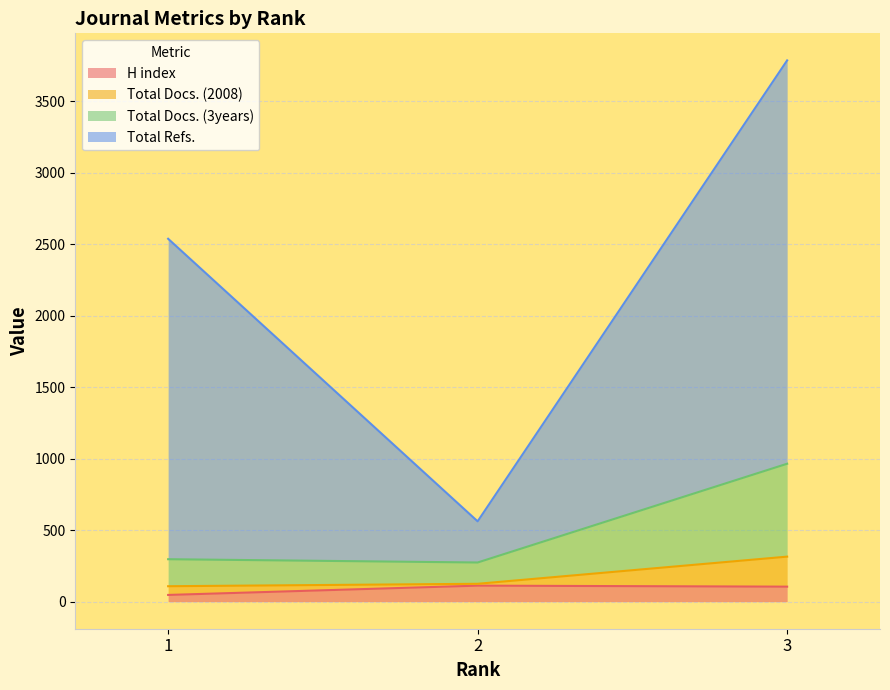

Which series has the largest range (max minus min)?

Total Refs.